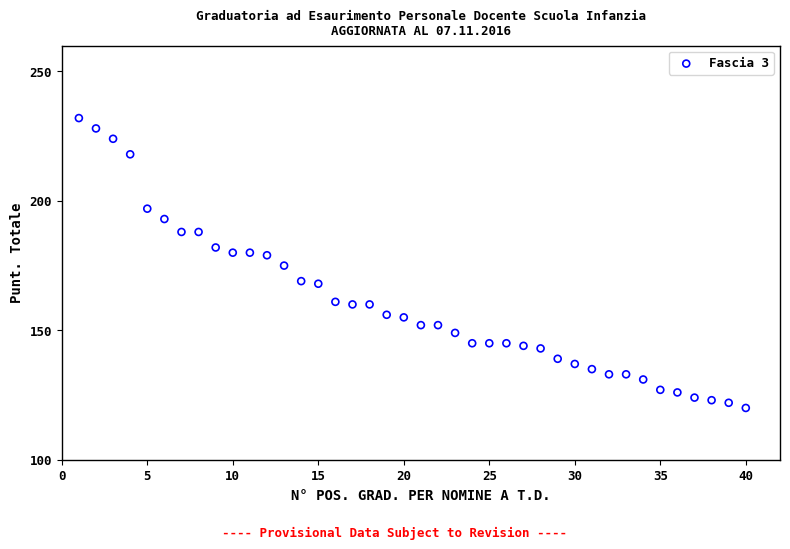

What is the range of Y values (max minus min)?

112